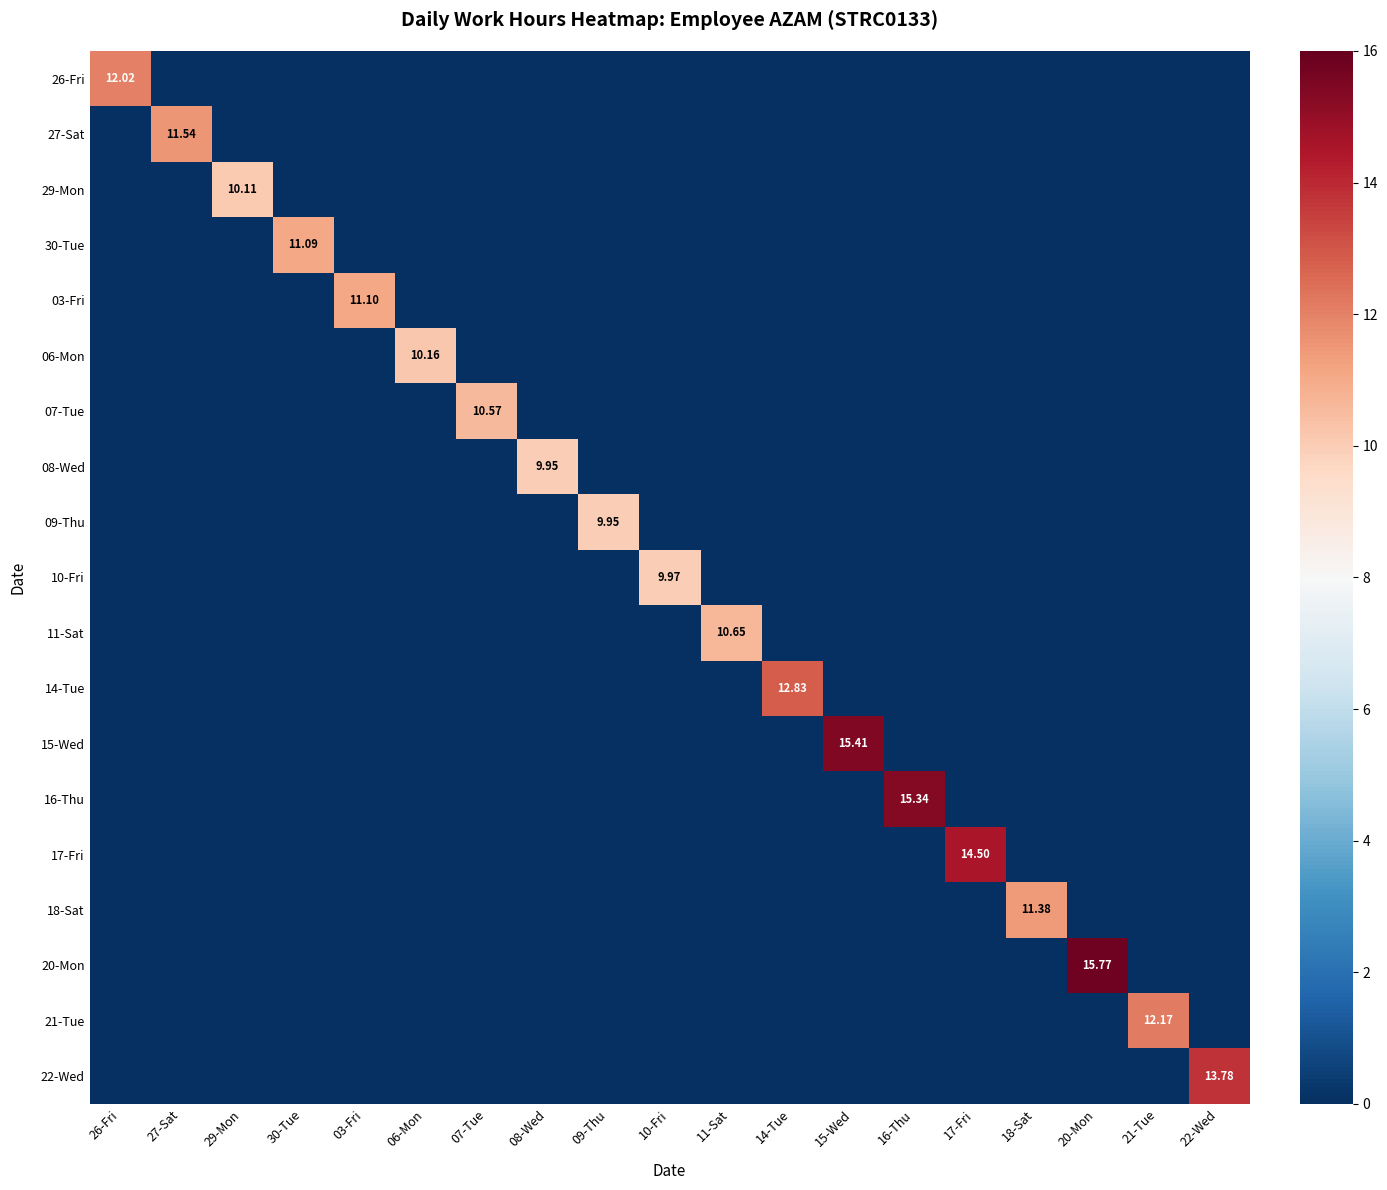

What is the difference between the maximum and minimum values in the 08-Wed series?

9.9